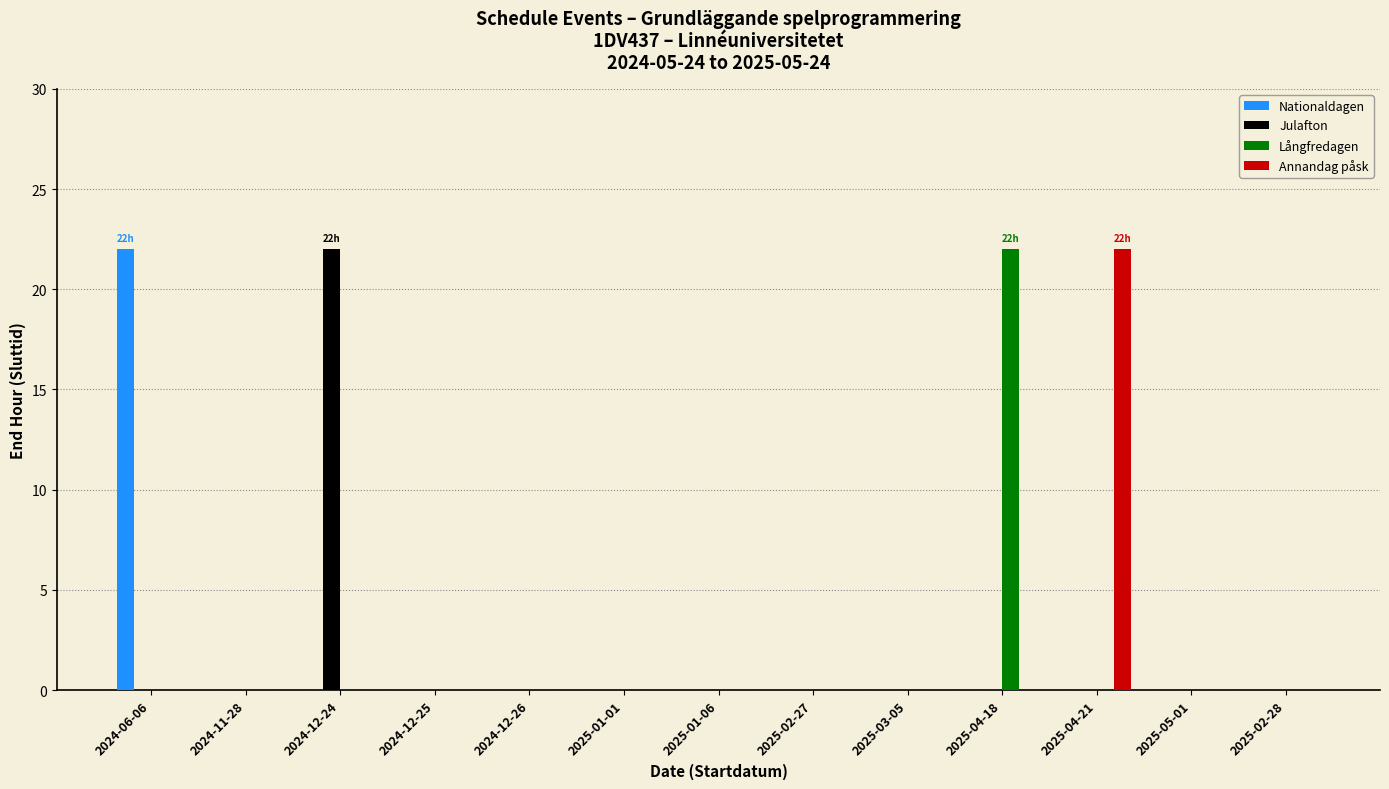

Reading left to right, extract all data points from this chart.

Nationaldagen: 22	0	0	0	0	0	0	0	0	0	0	0	0
Julafton: 0	0	22	0	0	0	0	0	0	0	0	0	0
Långfredagen: 0	0	0	0	0	0	0	0	0	22	0	0	0
Annandag påsk: 0	0	0	0	0	0	0	0	0	0	22	0	0